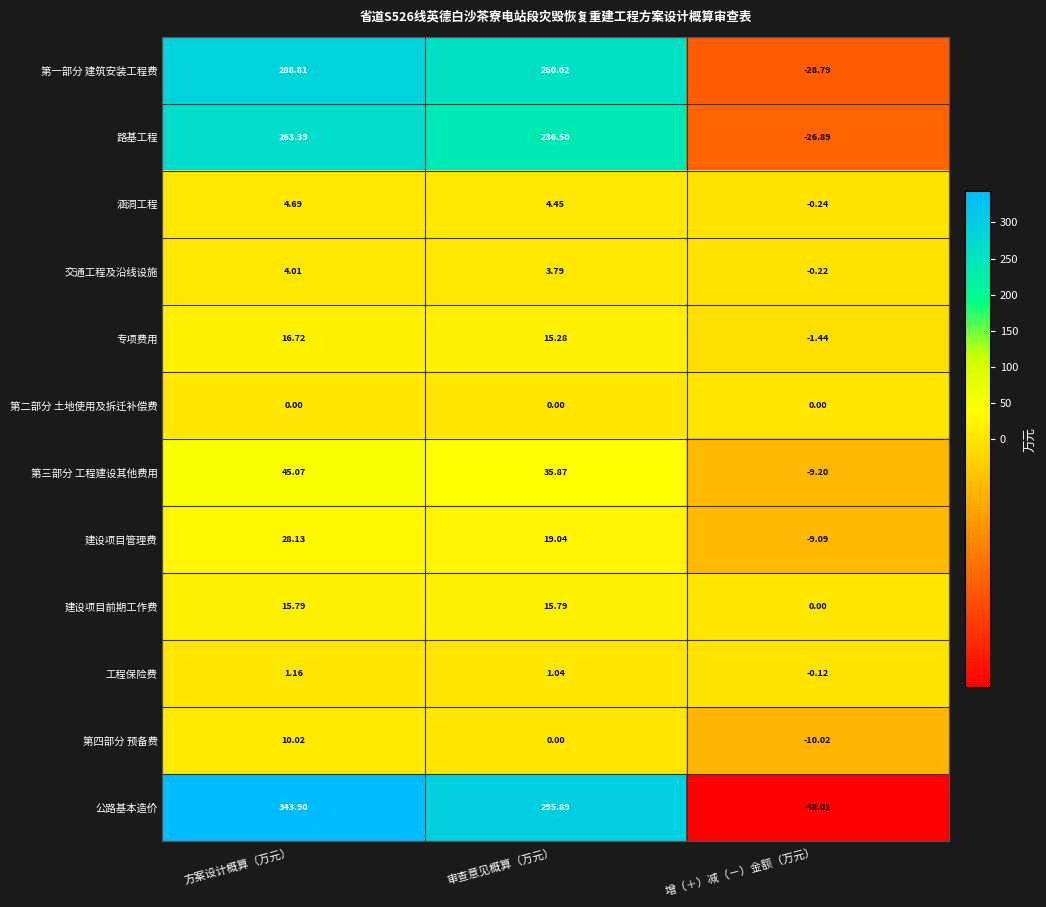

At how many categories does at least one series exceed 104?

2